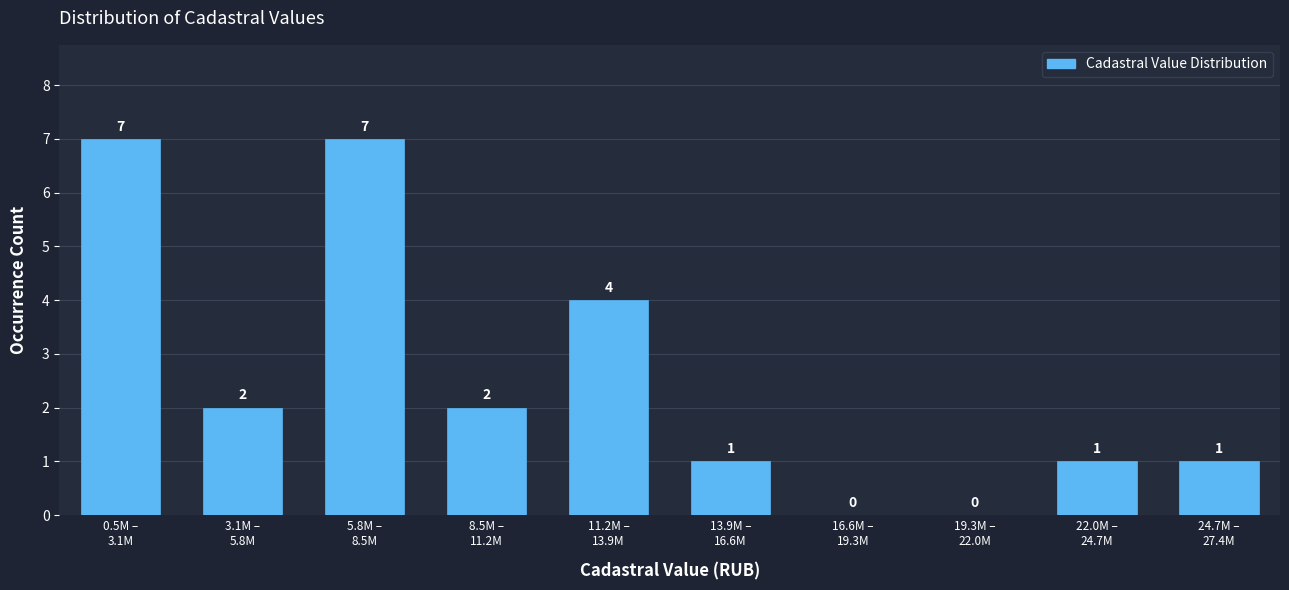

What is the sum of all values?

25